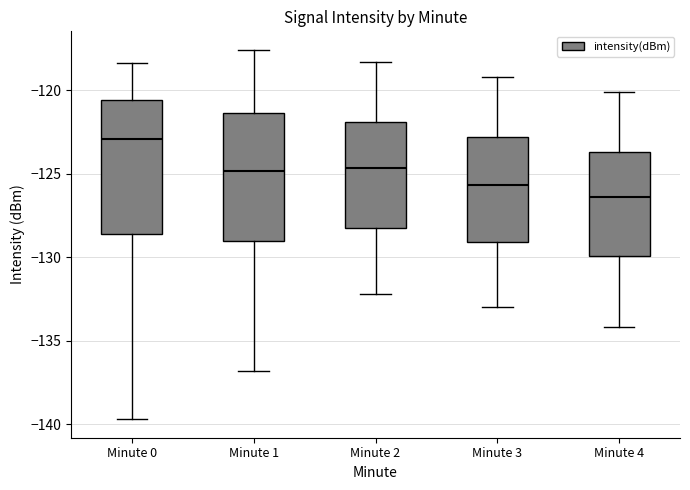

Reading left to right, transcribe this box plot: for each box, give where its median line is, the range the box spans, and where its two whiskers end, as read against the y-axis. The values are not printed on the chart, so give them approximately, as read against the axis.

Minute 0: median -123.0, box -128.5 to -120.5, whiskers -139.5 to -118.5
Minute 1: median -125.0, box -129.0 to -121.5, whiskers -137.0 to -117.5
Minute 2: median -124.5, box -128.5 to -122.0, whiskers -132.0 to -118.5
Minute 3: median -125.5, box -129.0 to -123.0, whiskers -133.0 to -119.0
Minute 4: median -126.5, box -130.0 to -123.5, whiskers -134.0 to -120.0